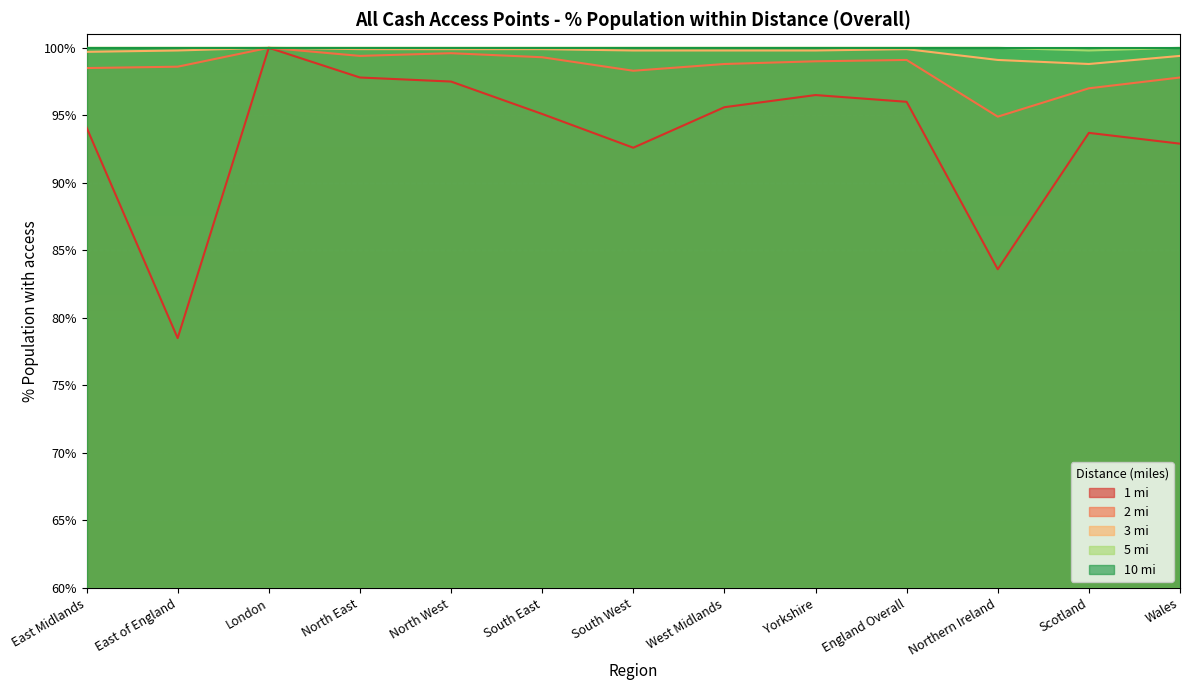

What is the sum of the 1 mi values at East Midlands and Yorkshire?

190.6